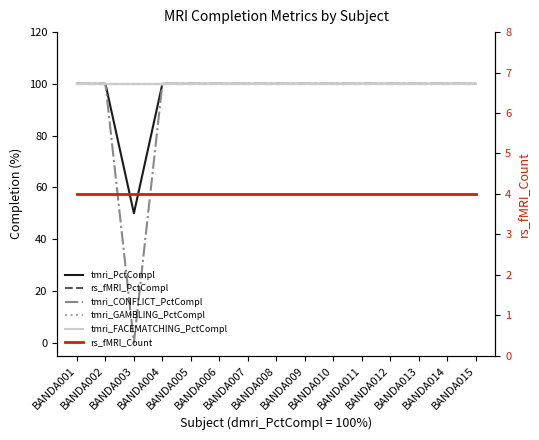

Reading left to right, what are all the values shown in this chart?

tmri_PctCompl: BANDA001=100	BANDA002=100	BANDA003=50	BANDA004=100	BANDA005=100	BANDA006=100	BANDA007=100	BANDA008=100	BANDA009=100	BANDA010=100	BANDA011=100	BANDA012=100	BANDA013=100	BANDA014=100	BANDA015=100
rs_fMRI_PctCompl: BANDA001=100	BANDA002=100	BANDA003=100	BANDA004=100	BANDA005=100	BANDA006=100	BANDA007=100	BANDA008=100	BANDA009=100	BANDA010=100	BANDA011=100	BANDA012=100	BANDA013=100	BANDA014=100	BANDA015=100
tmri_CONFLICT_PctCompl: BANDA001=100	BANDA002=100	BANDA003=0	BANDA004=100	BANDA005=100	BANDA006=100	BANDA007=100	BANDA008=100	BANDA009=100	BANDA010=100	BANDA011=100	BANDA012=100	BANDA013=100	BANDA014=100	BANDA015=100
tmri_GAMBLING_PctCompl: BANDA001=100	BANDA002=100	BANDA003=100	BANDA004=100	BANDA005=100	BANDA006=100	BANDA007=100	BANDA008=100	BANDA009=100	BANDA010=100	BANDA011=100	BANDA012=100	BANDA013=100	BANDA014=100	BANDA015=100
tmri_FACEMATCHING_PctCompl: BANDA001=100	BANDA002=100	BANDA003=100	BANDA004=100	BANDA005=100	BANDA006=100	BANDA007=100	BANDA008=100	BANDA009=100	BANDA010=100	BANDA011=100	BANDA012=100	BANDA013=100	BANDA014=100	BANDA015=100
rs_fMRI_Count: BANDA001=4	BANDA002=4	BANDA003=4	BANDA004=4	BANDA005=4	BANDA006=4	BANDA007=4	BANDA008=4	BANDA009=4	BANDA010=4	BANDA011=4	BANDA012=4	BANDA013=4	BANDA014=4	BANDA015=4